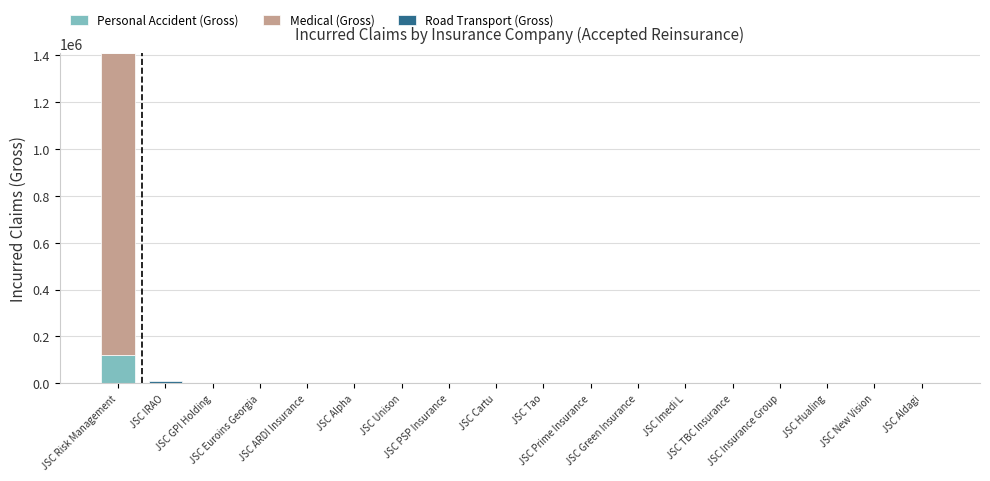

How many values in the Personal Accident (Gross) series exceed 0?

1